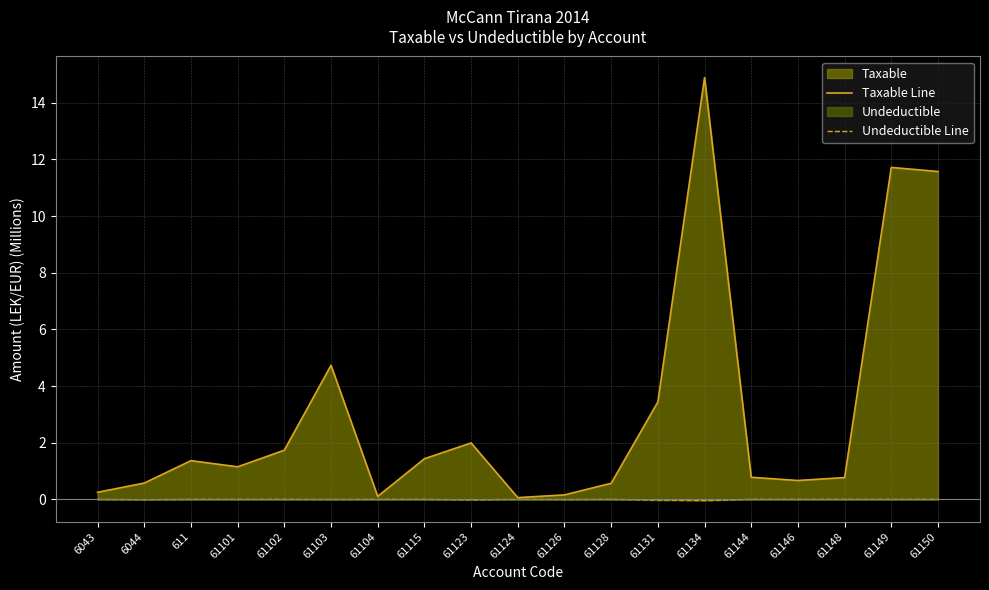

At which category does Taxable Line reach its first local peak?

611